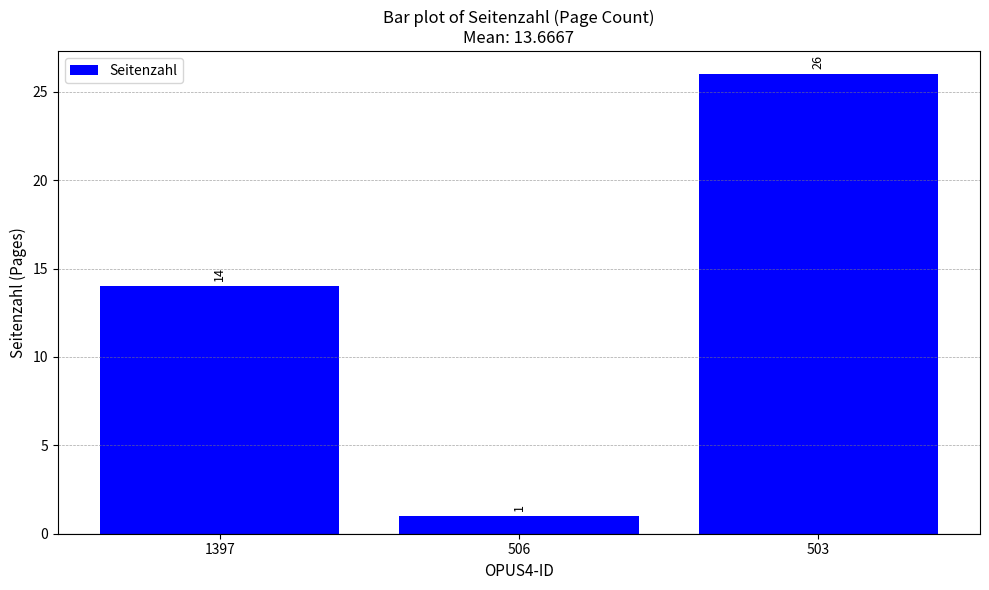

How many values are between 1 and 26?

3